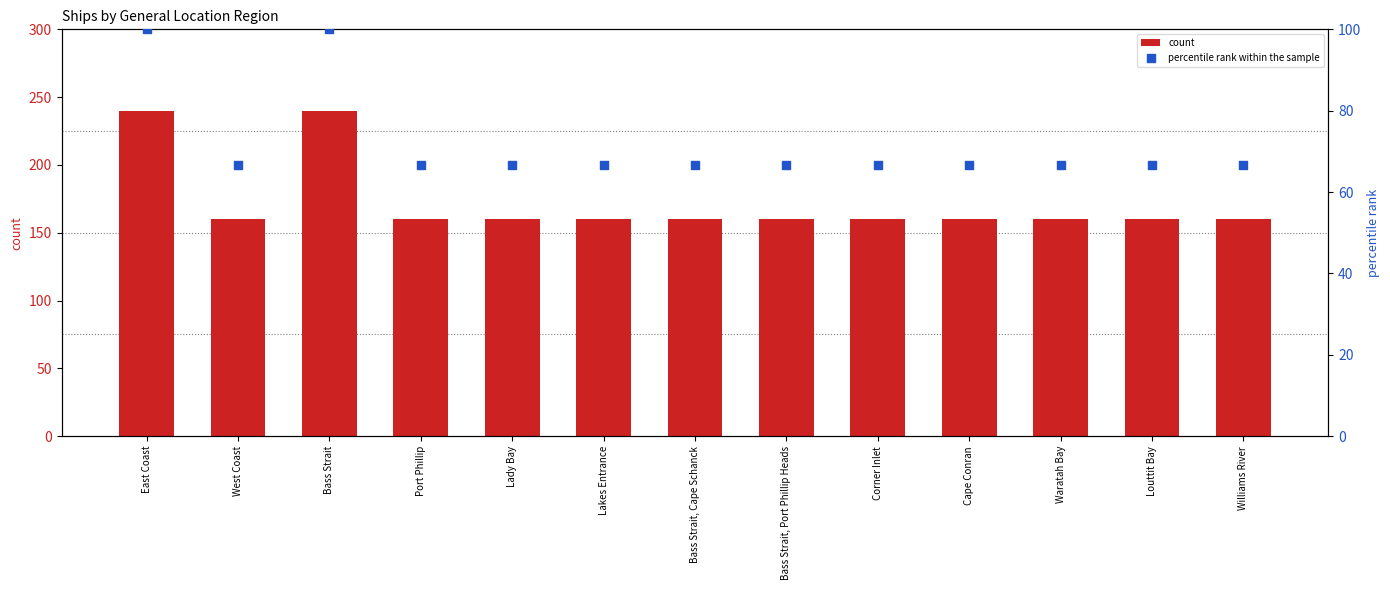

What are all the series names shown in the legend?

count, percentile rank within the sample